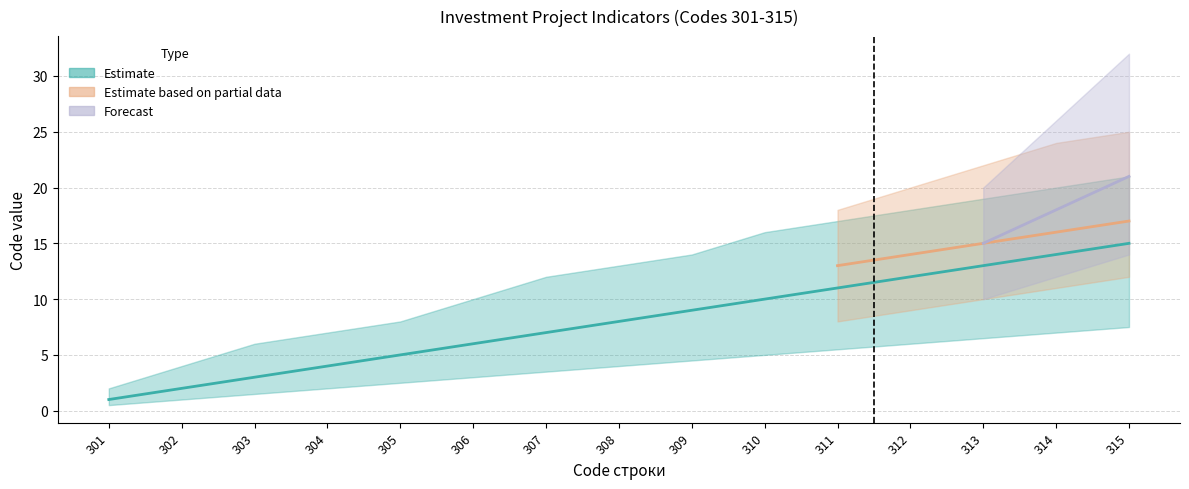

True or false: Estimate has more than 1 points higher than both neighbors.

False